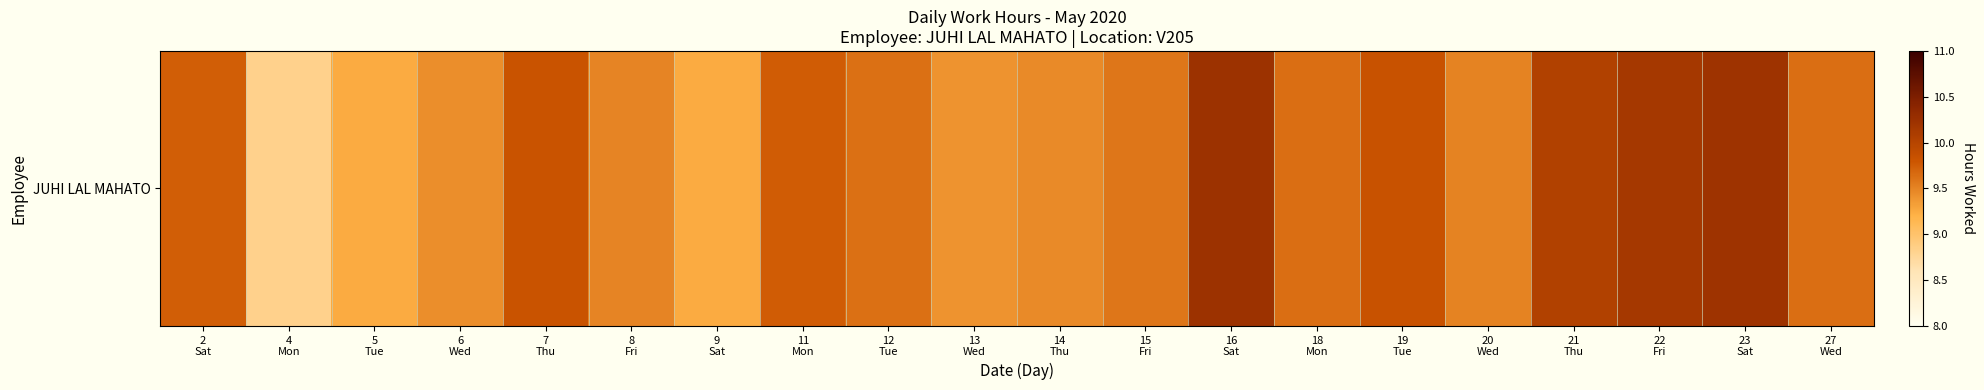

List the labels in order of value, smallest first.

4
Mon, 5
Tue, 9
Sat, 13
Wed, 6
Wed, 14
Thu, 8
Fri, 20
Wed, 15
Fri, 12
Tue, 27
Wed, 18
Mon, 2
Sat, 11
Mon, 7
Thu, 19
Tue, 21
Thu, 22
Fri, 23
Sat, 16
Sat